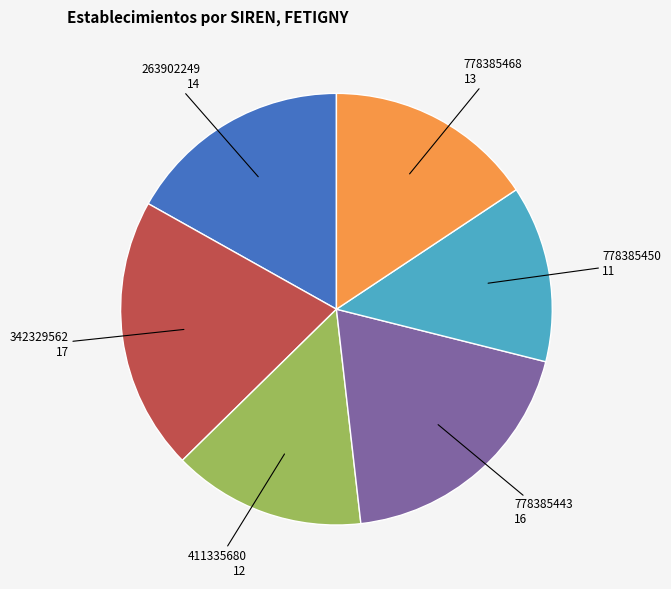

How many slices are in this pie chart?

6